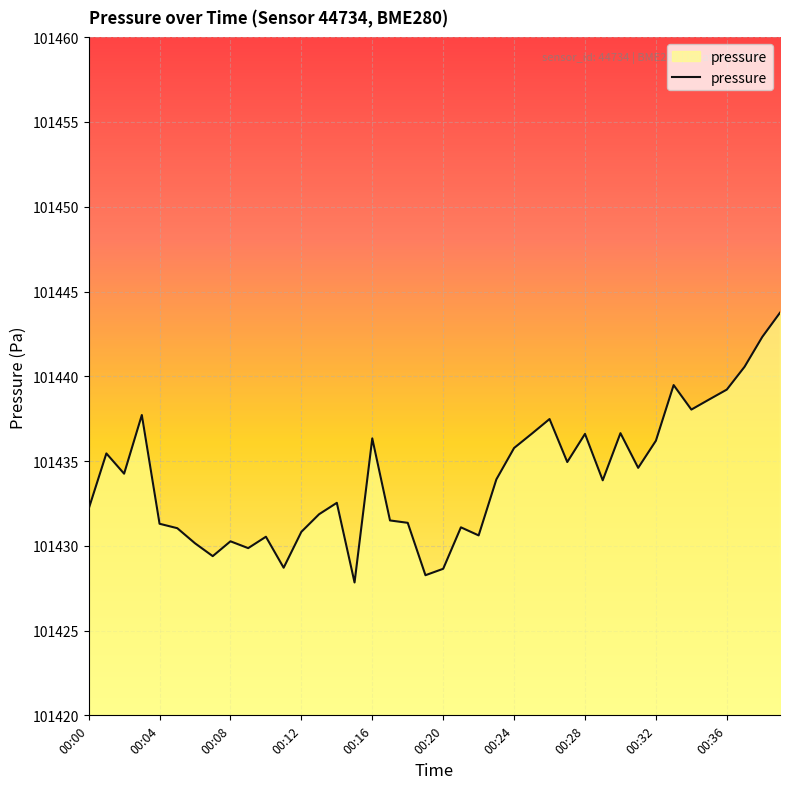

What is the minimum value shown in the chart?

101427.8